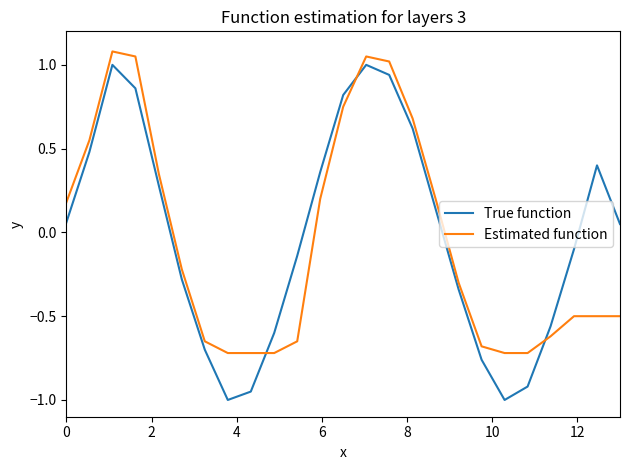

How many values in the True function series are below 0?

12